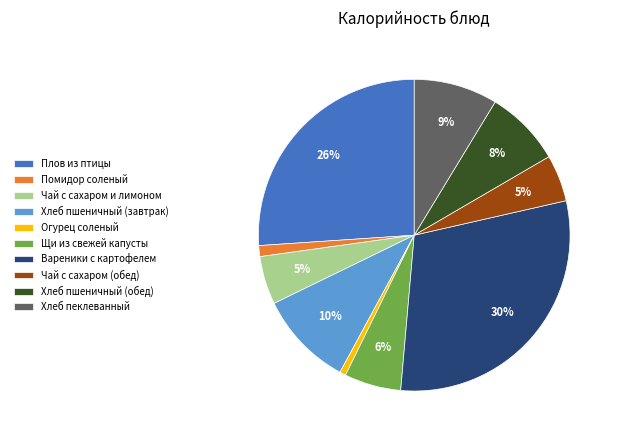

To the nearest percent, what is the difference between the largest and smallest slice percentages?

29%